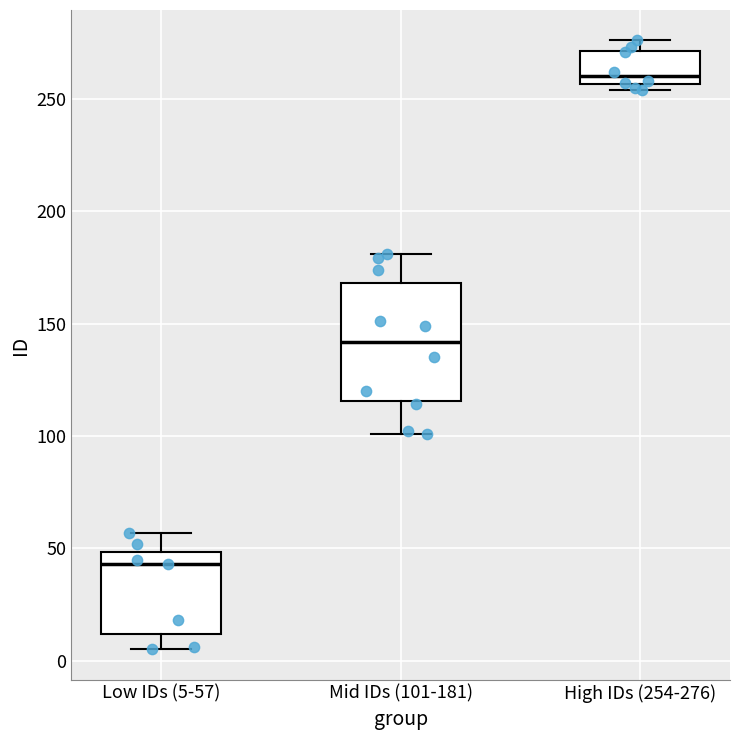

Reading left to right, read every box against the y-axis: the position of its median line, the range the box covers, and the ends of its whiskers. The values are not printed on the chart, so give them approximately, as read against the axis.

Low IDs (5-57): median 45, box 10 to 50, whiskers 5 to 55
Mid IDs (101-181): median 140, box 115 to 170, whiskers 100 to 180
High IDs (254-276): median 260, box 255 to 270, whiskers 255 (just below the box's lower edge) to 275